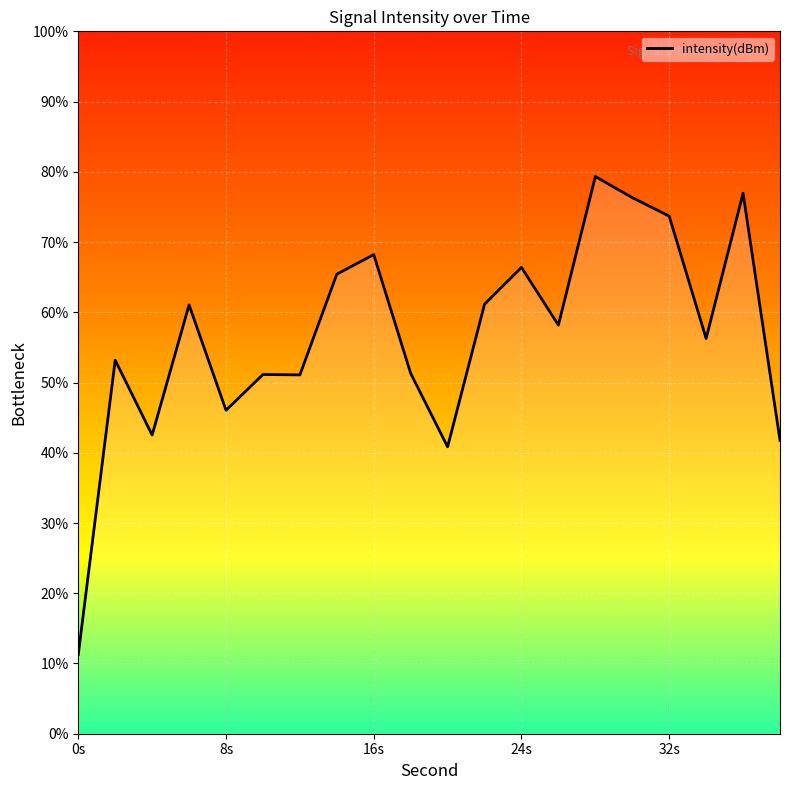

How many lines are shown in the chart?

1